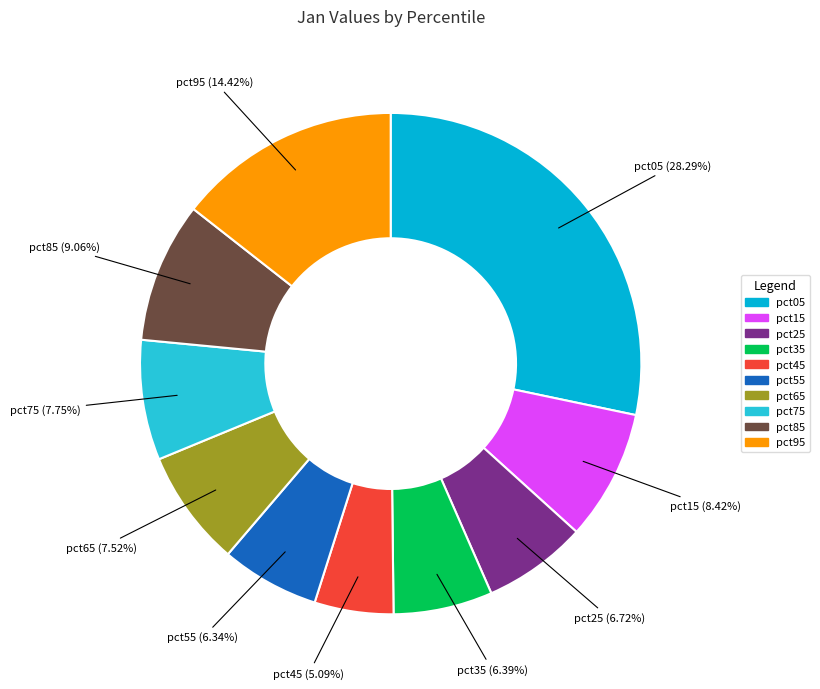

Do pct75 and pct55 together represent more than half of the pie?

No